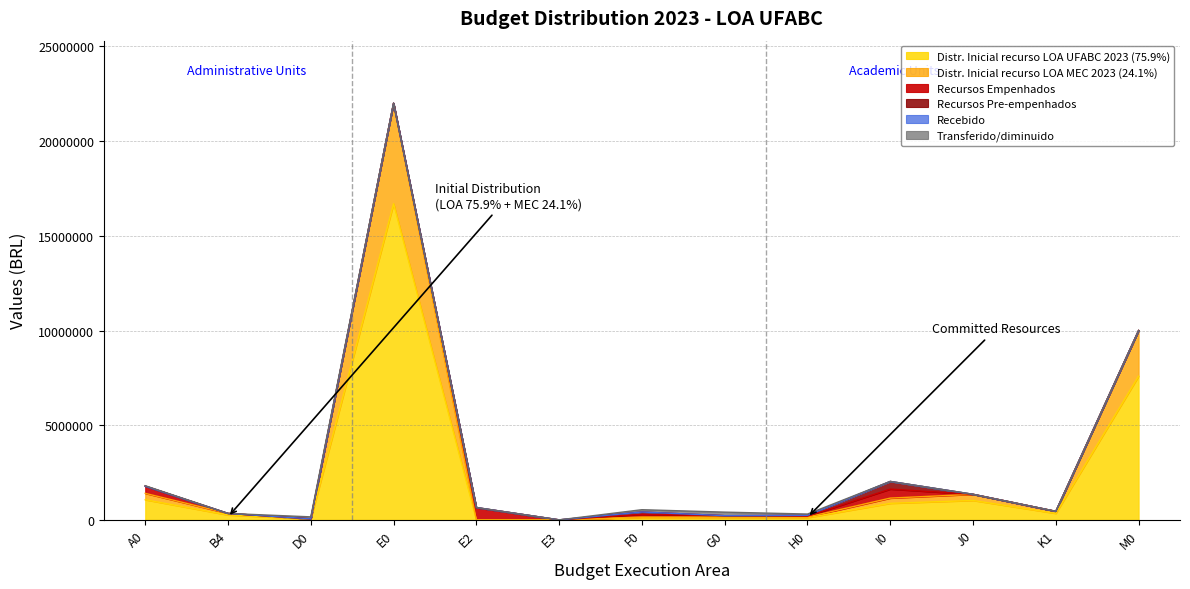

What is the difference between the maximum and minimum values in the Transferido/diminuido series?

188105.6